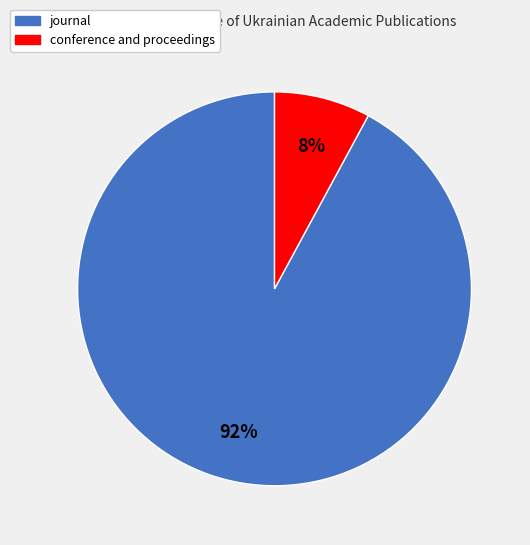

What is the largest slice in the pie chart?

journal